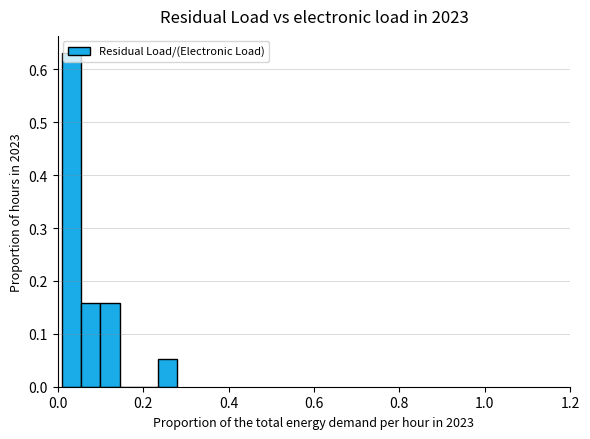

Around what value on the x-axis is the tallest bar? Give the approximate position of its centre, as read against the axis.

0.04